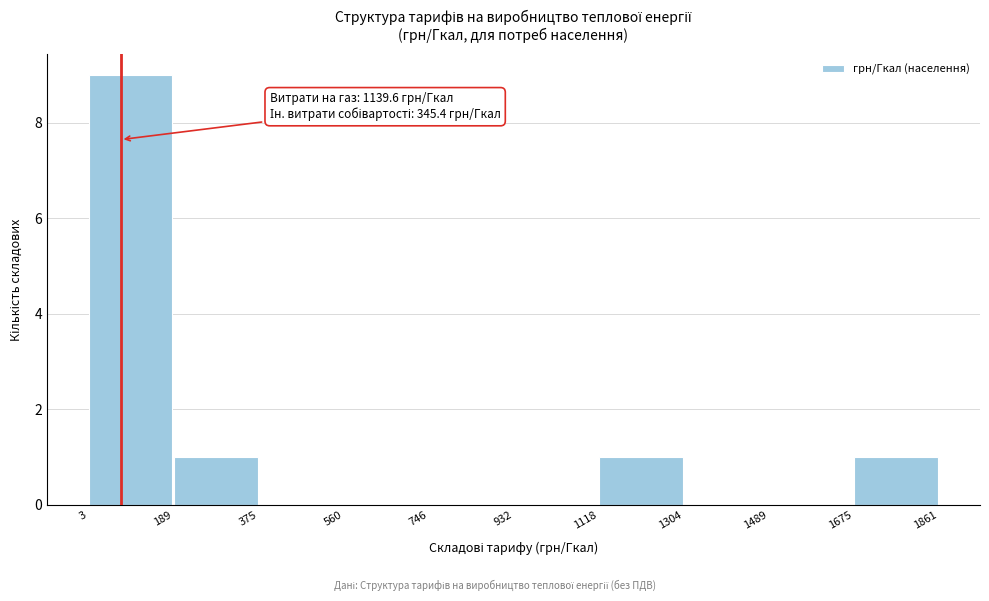

Over which range of the x-axis is the bar tallest?

3 to 189